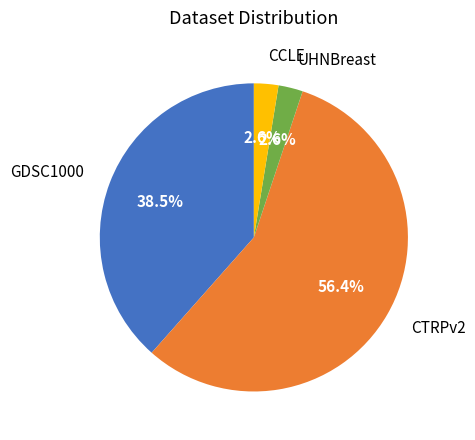

What portion of the pie excludes CCLE?

97.4%